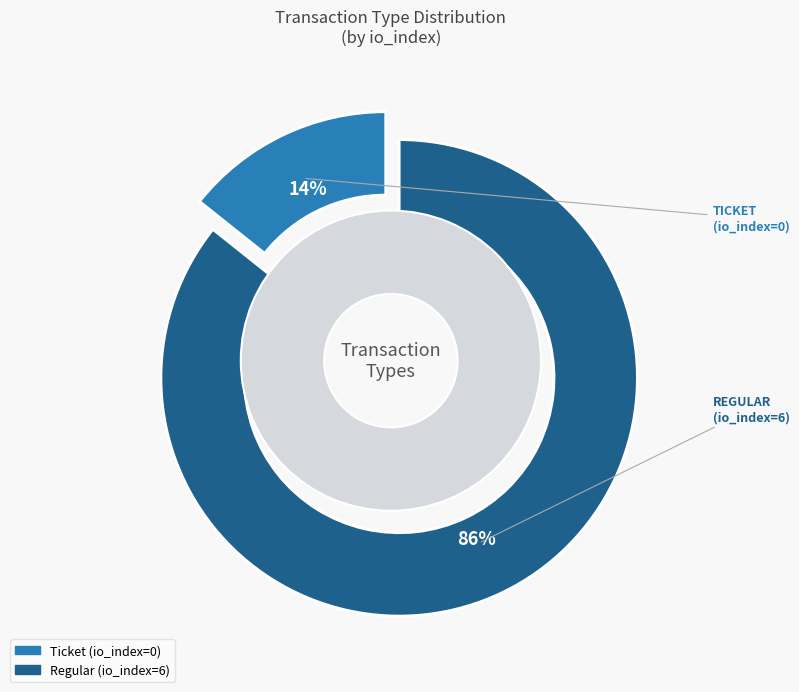

Which slice represents more than half of the pie?

Regular (io_index=6)